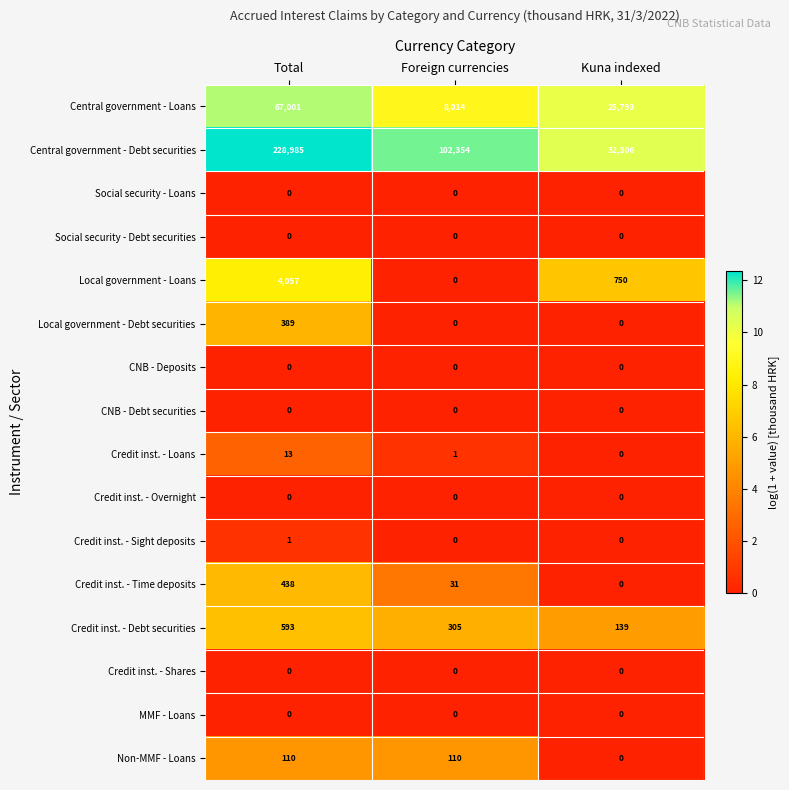

Which series has the largest total across all categories?

Central government - Debt securities